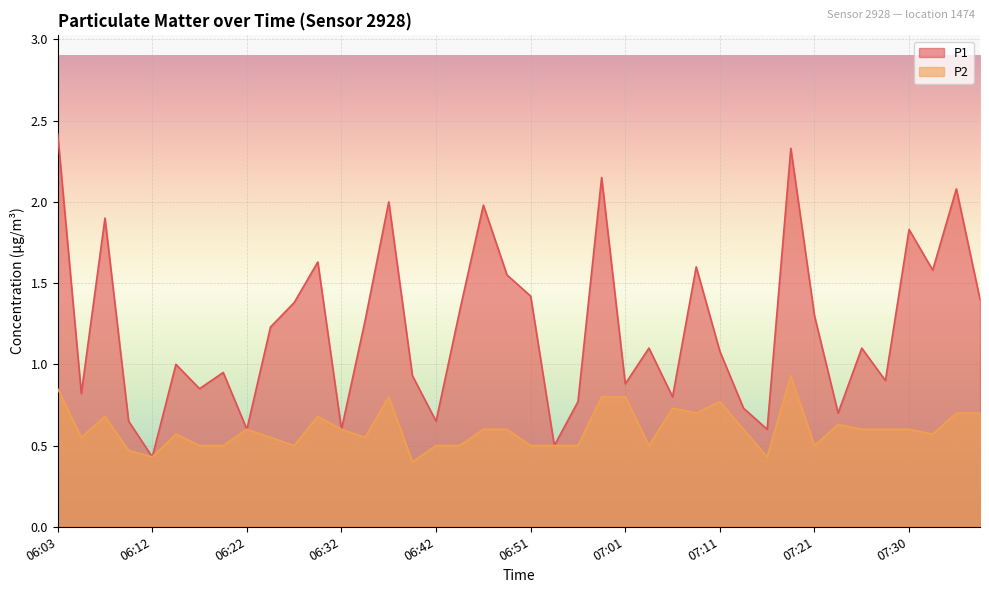

Is it true that P2 equals 1.1 at 07:01?

False